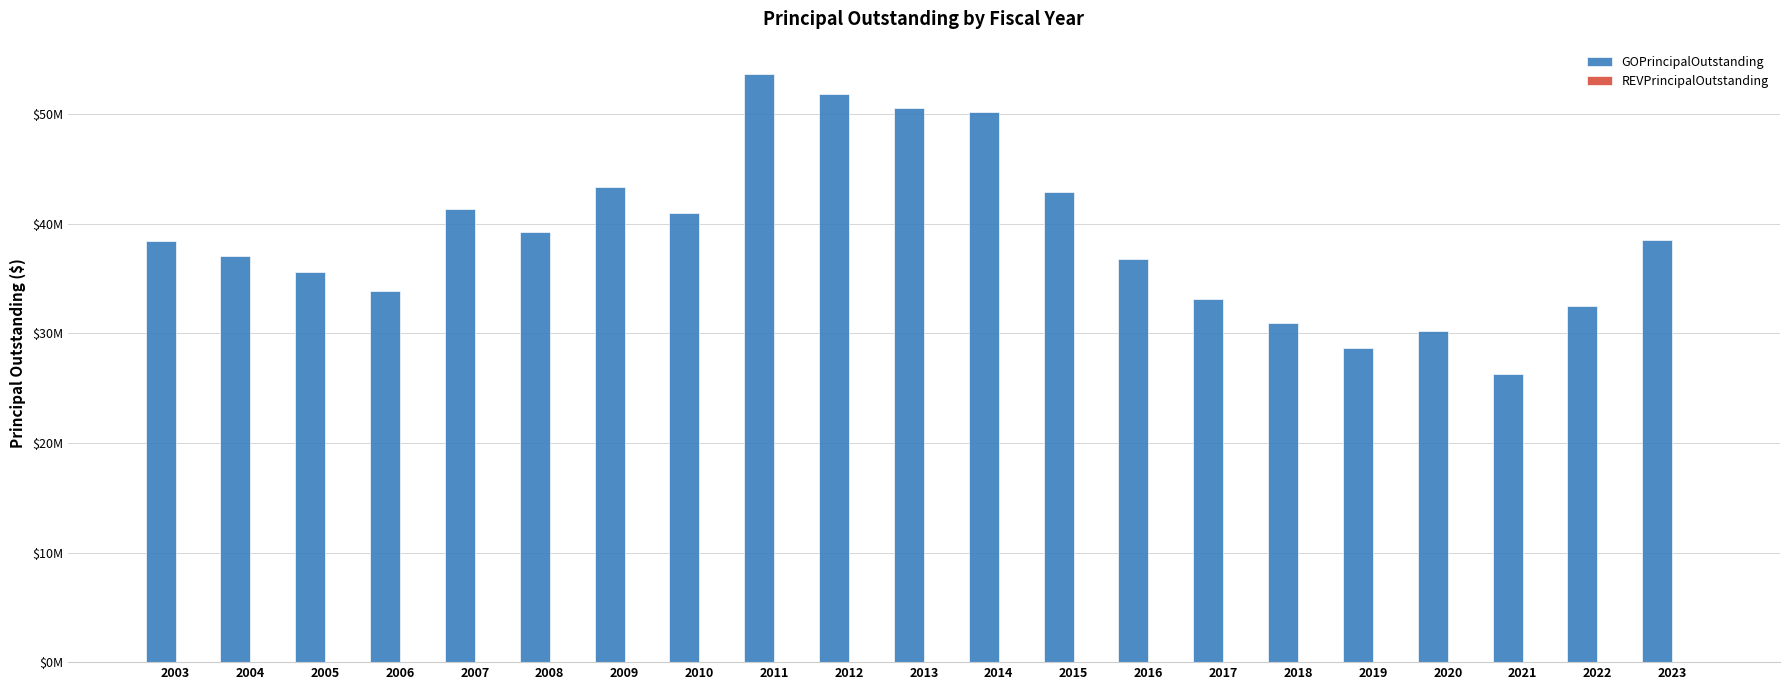

Does the chart contain stacked bars?

No